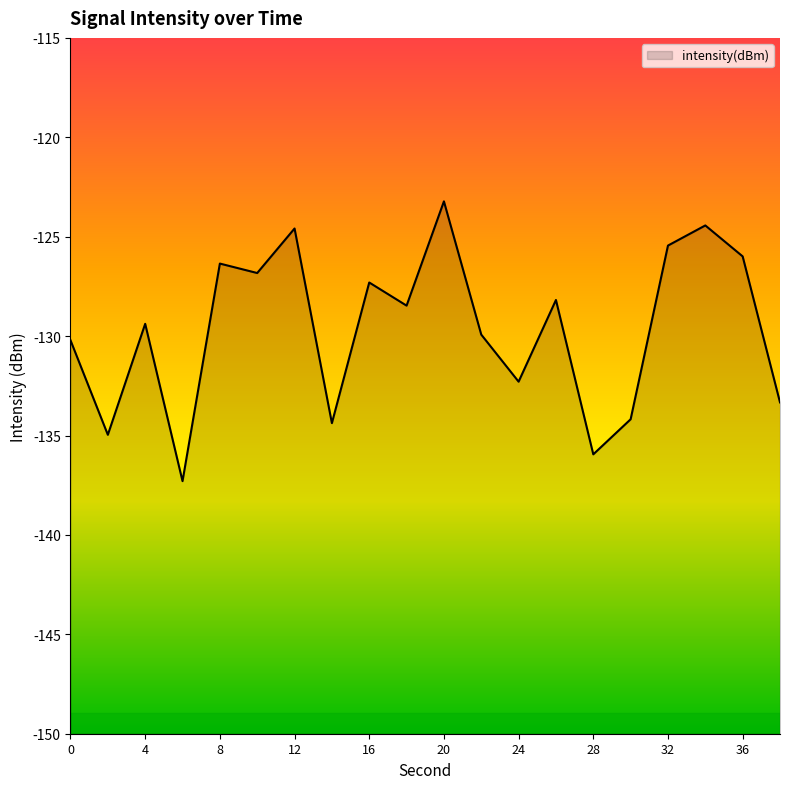

What is the greatest value displayed?

-123.2